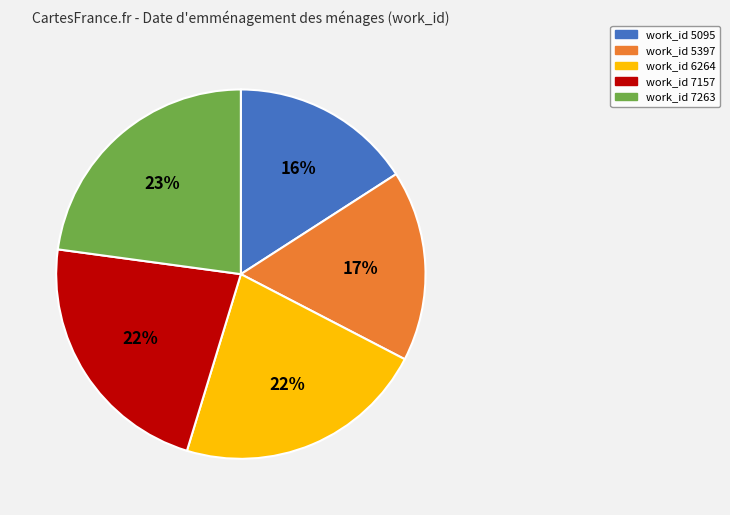

Is there a majority slice in this chart?

No